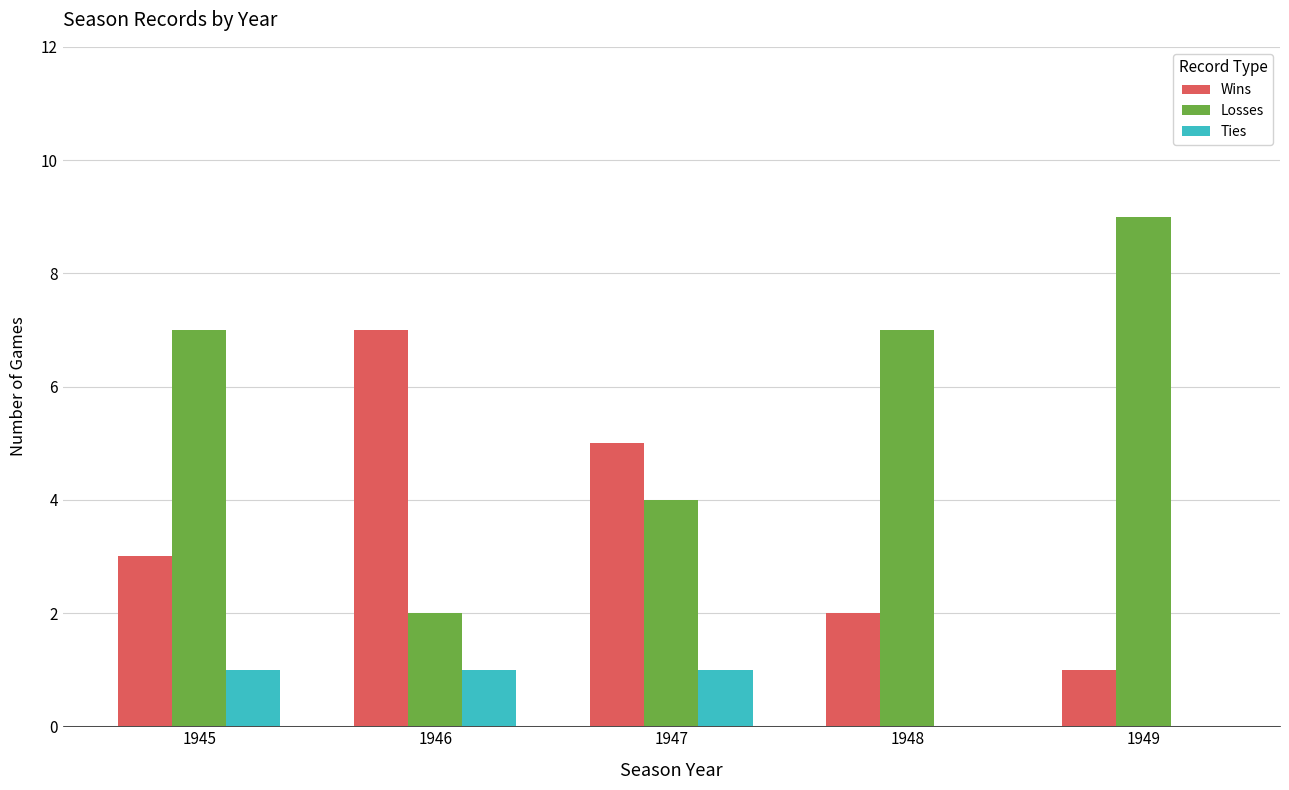

What is the maximum value shown in the chart?

9